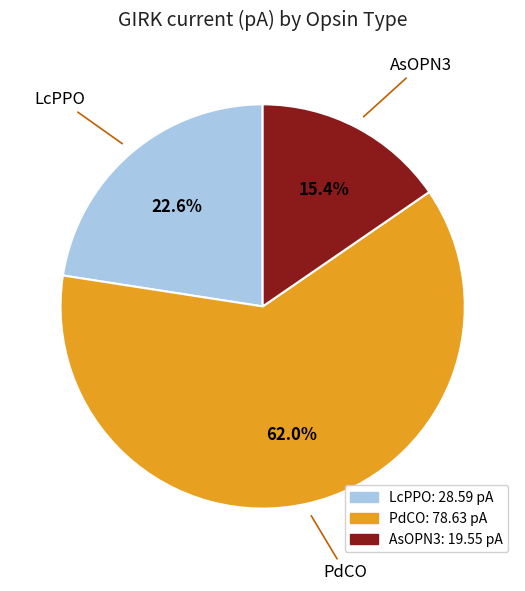

Is it true that PdCO is 62% of the pie?

True